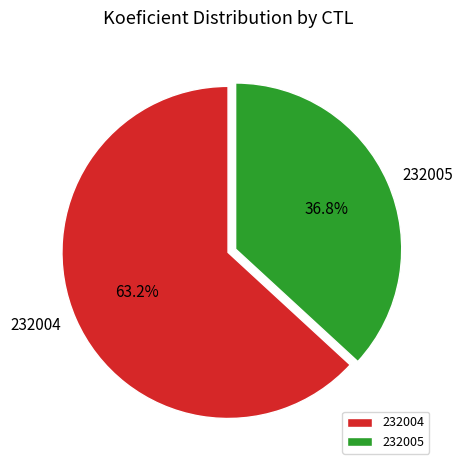

To the nearest percent, what is the difference between the 232004 and 232005 slice percentages?

26%